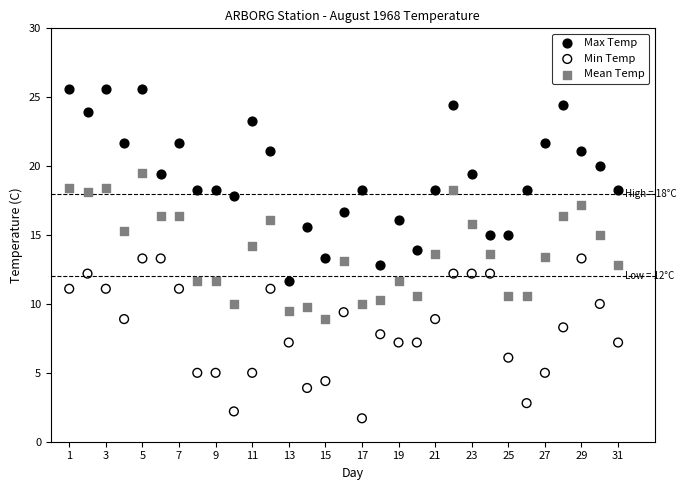

Which series reaches the minimum Y coordinate?

Min Temp